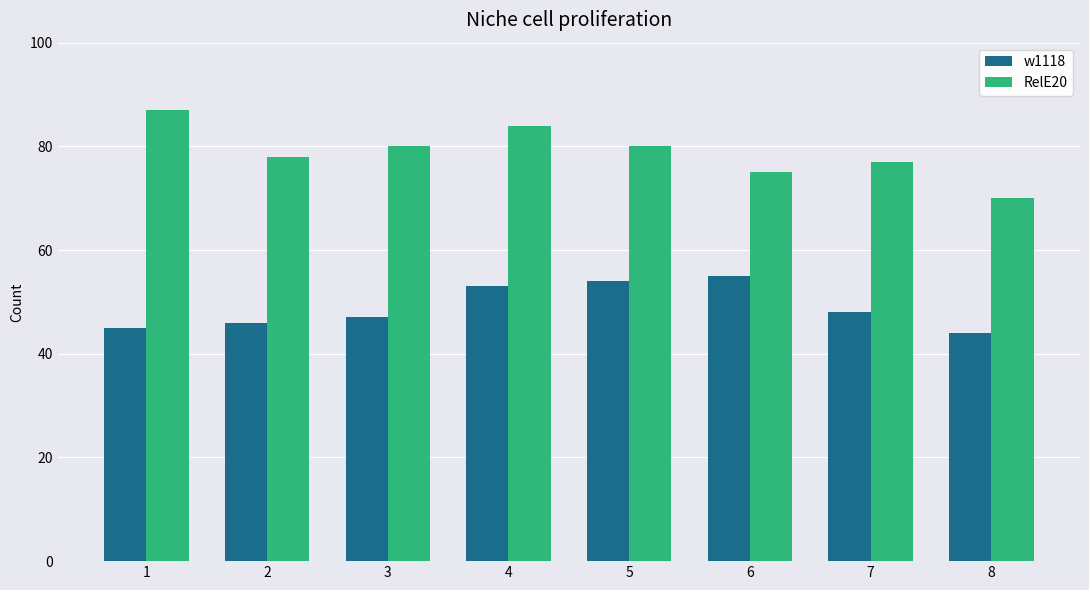

At which label is w1118 closest to 49?

7